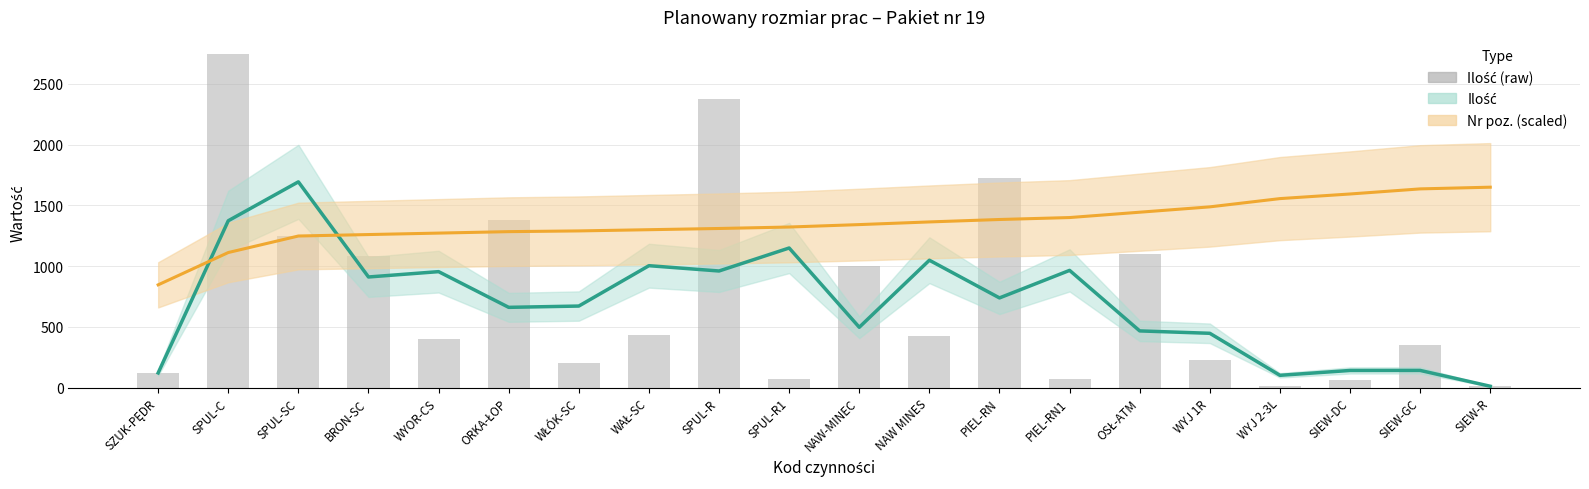

The Nr poz. (scaled) series shows 1342.0 at NAW-MINEC. True or false?

True